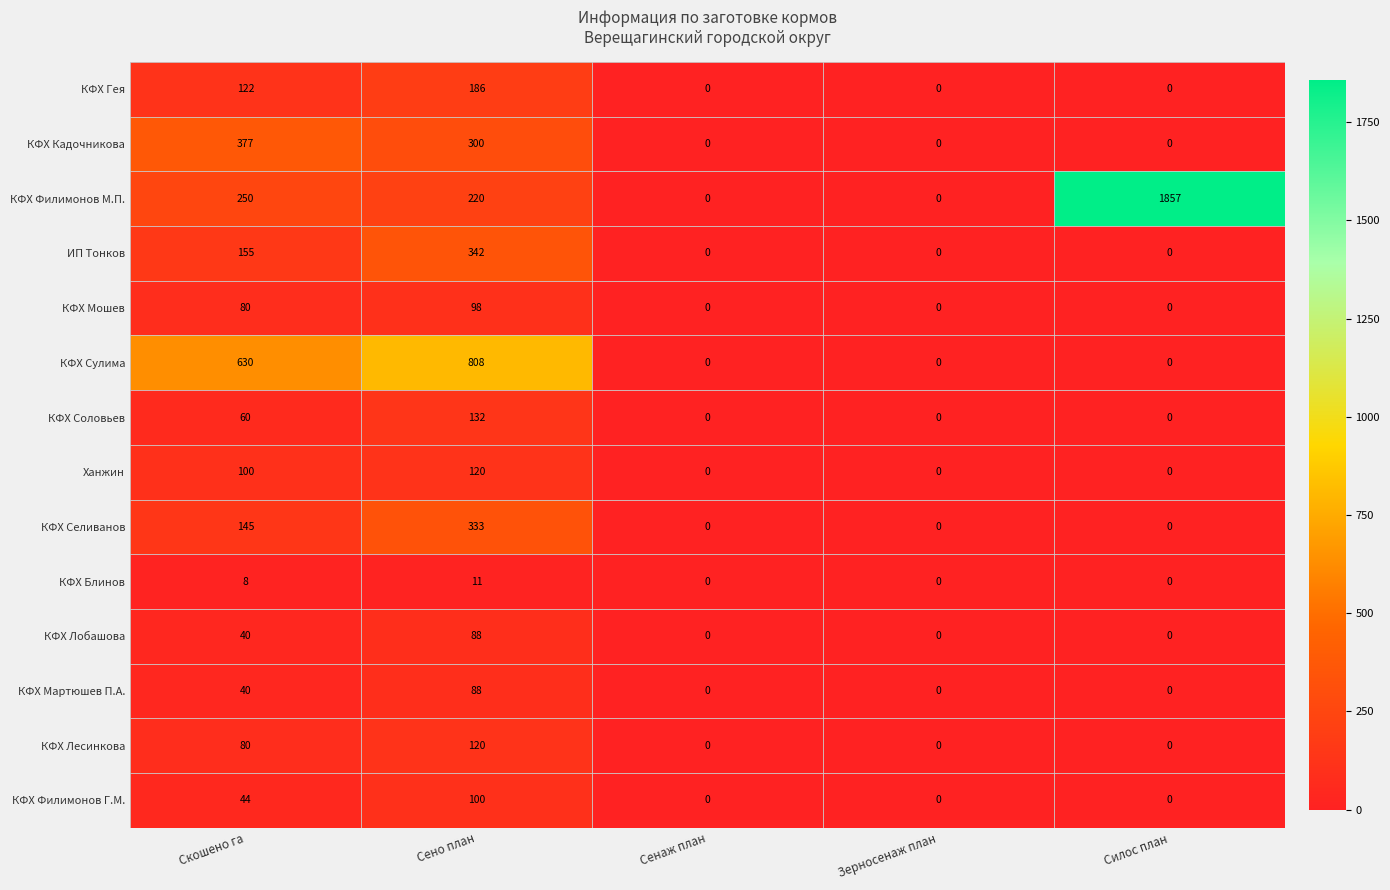

What is the difference between the second highest and second lowest values in the КФХ Кадочникова series?

300